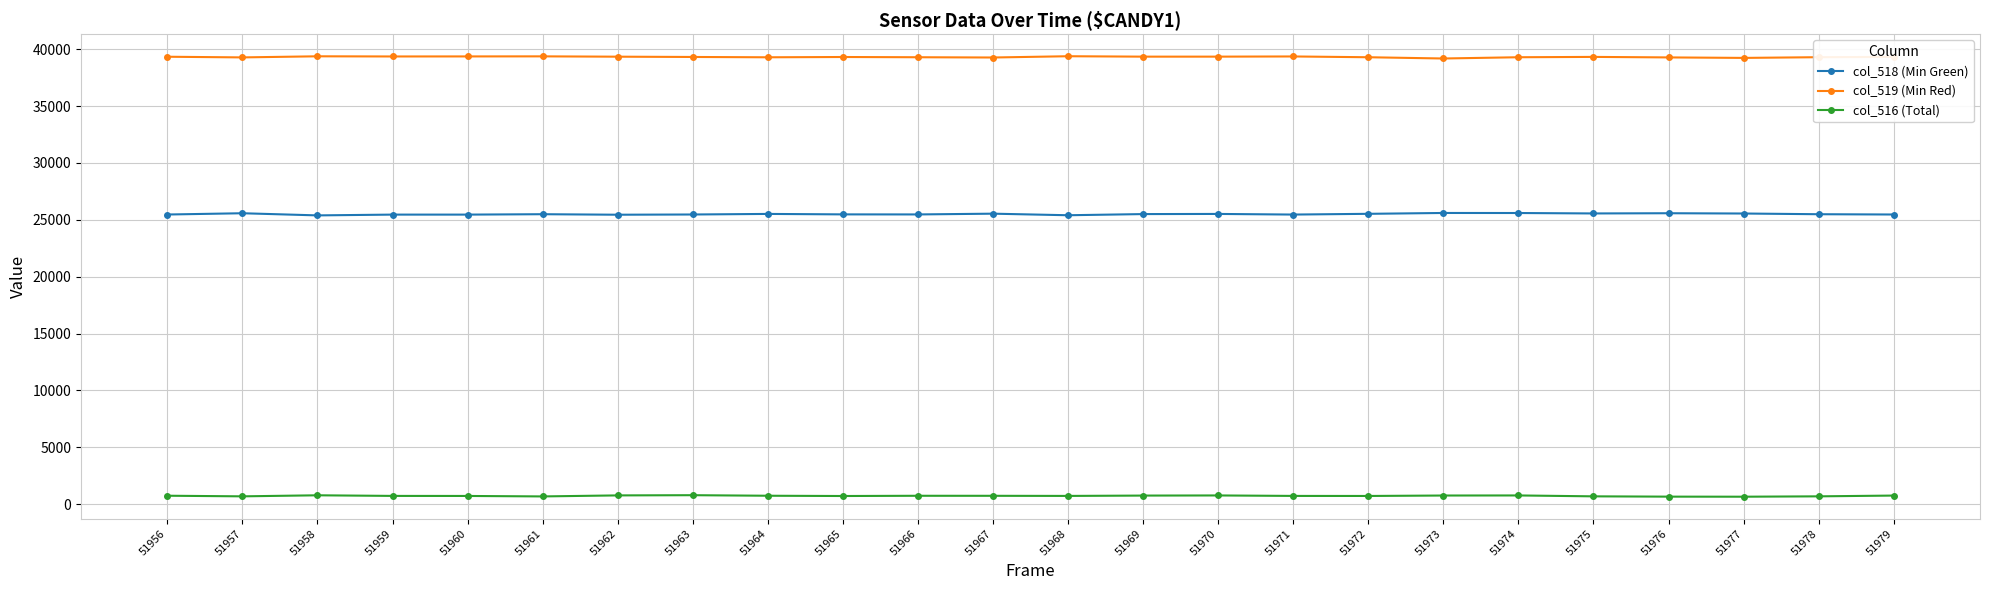

What is the difference between the second highest and second lowest values in the col_519 (Min Red) series?

141